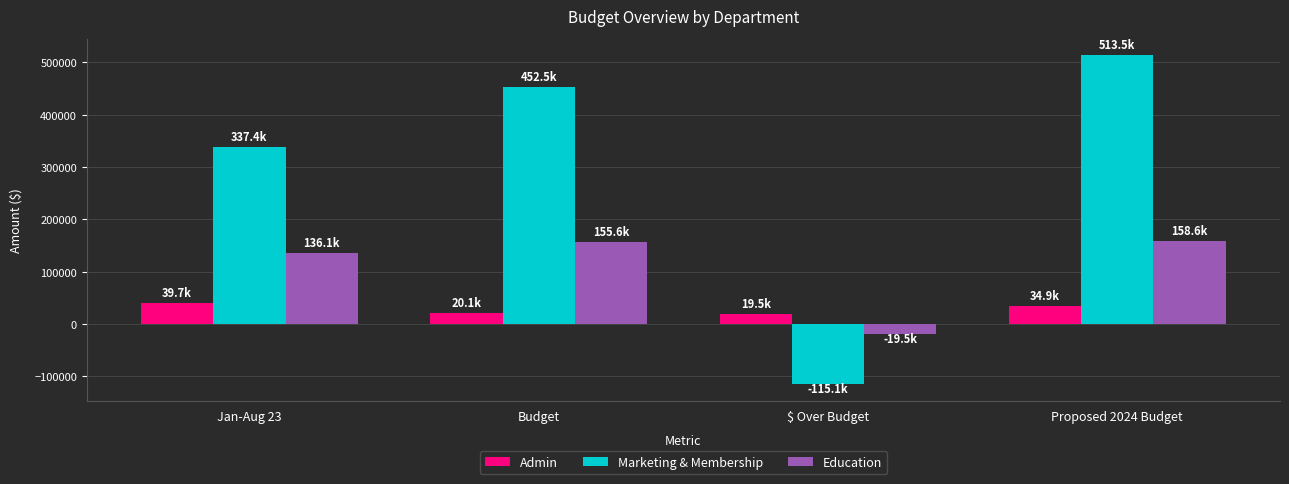

What is the difference between the maximum and minimum values in the Marketing & Membership series?

628600.8